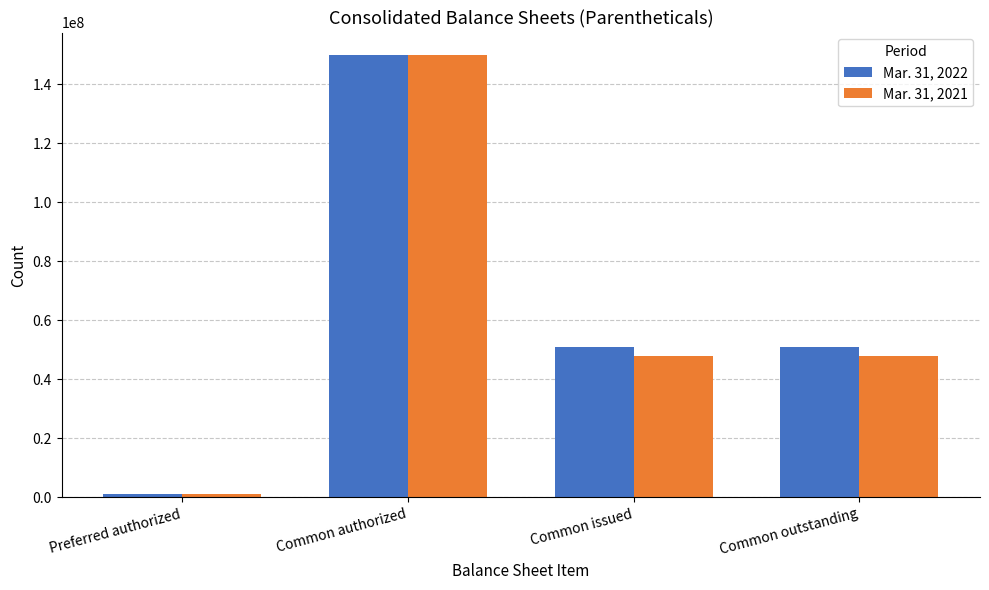

List the series in order of their overall mean, highest first.

Mar. 31, 2022, Mar. 31, 2021